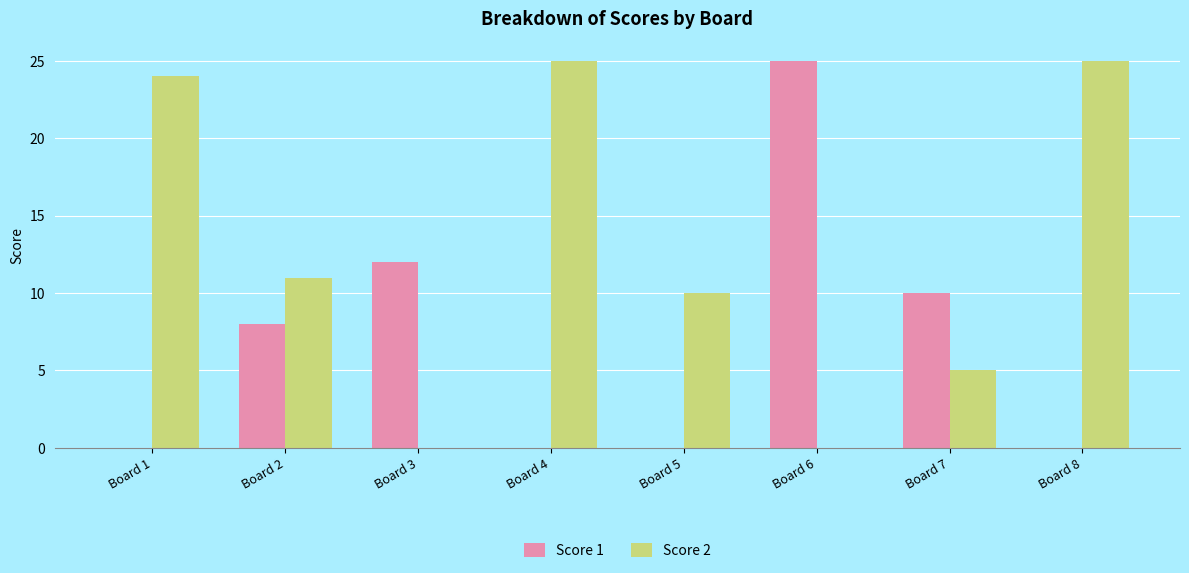

Does the chart contain stacked bars?

No